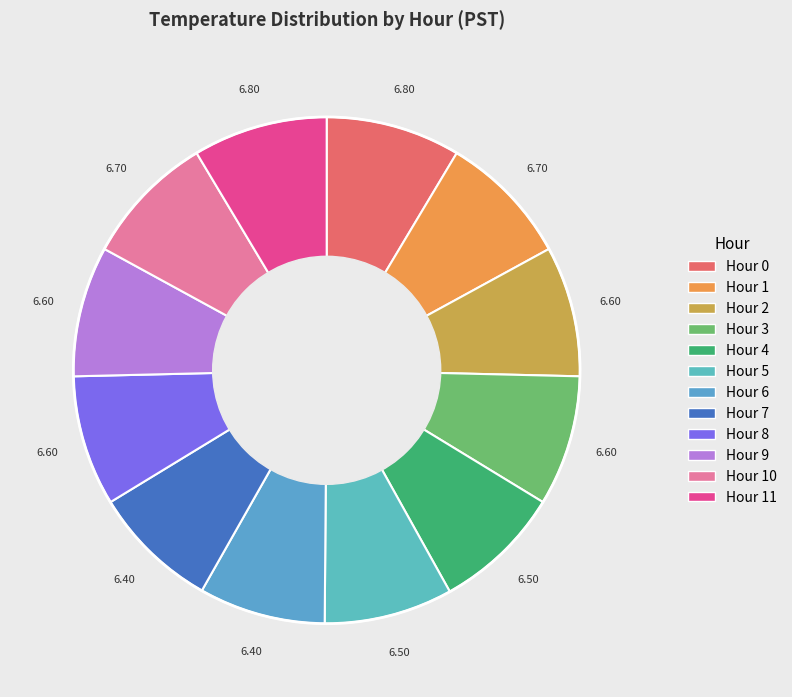

How many slices are in this pie chart?

12